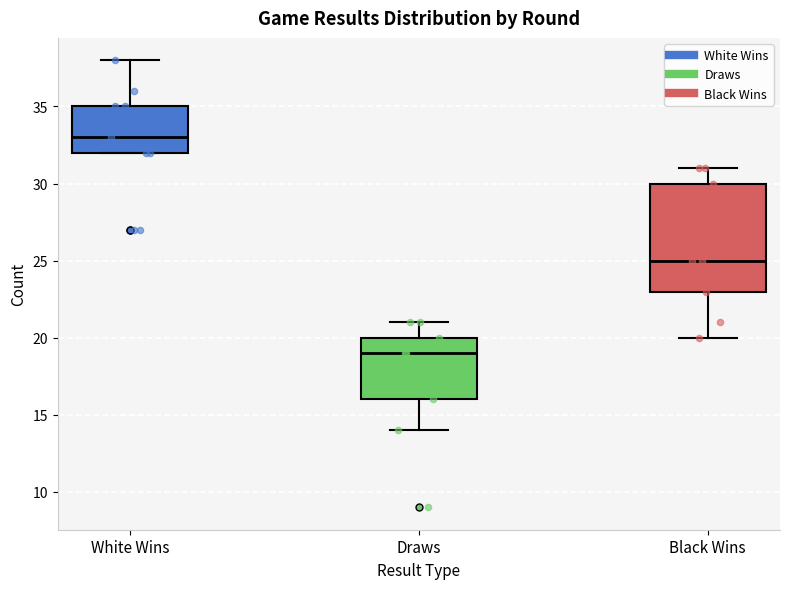

Reading left to right, transcribe this box plot: for each box, give where its median line is, the range the box spans, and where its two whiskers end, as read against the y-axis. The values are not printed on the chart, so give them approximately, as read against the axis.

White Wins: median 33, box 32 to 35, whiskers 32 to 38
Draws: median 19, box 16 to 20, whiskers 14 to 21
Black Wins: median 25, box 23 to 30, whiskers 20 to 31